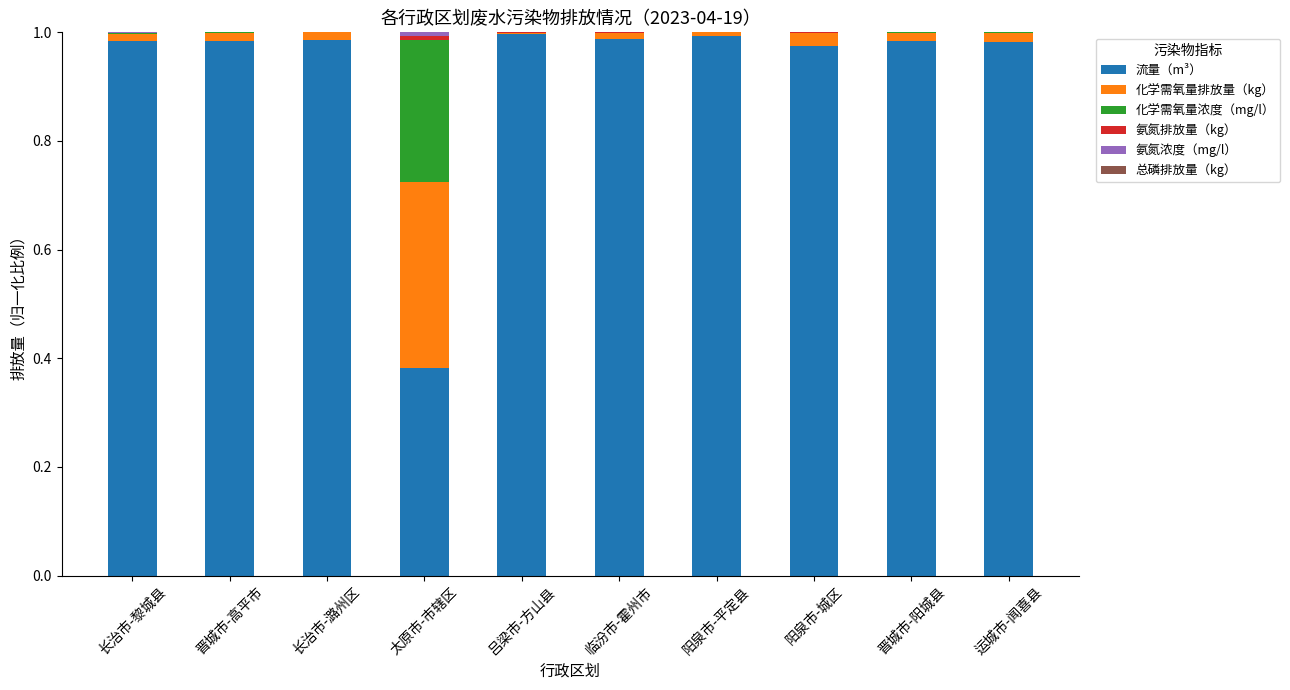

The 流量（m³） series shows 1.7 at 阳泉市-城区. True or false?

False